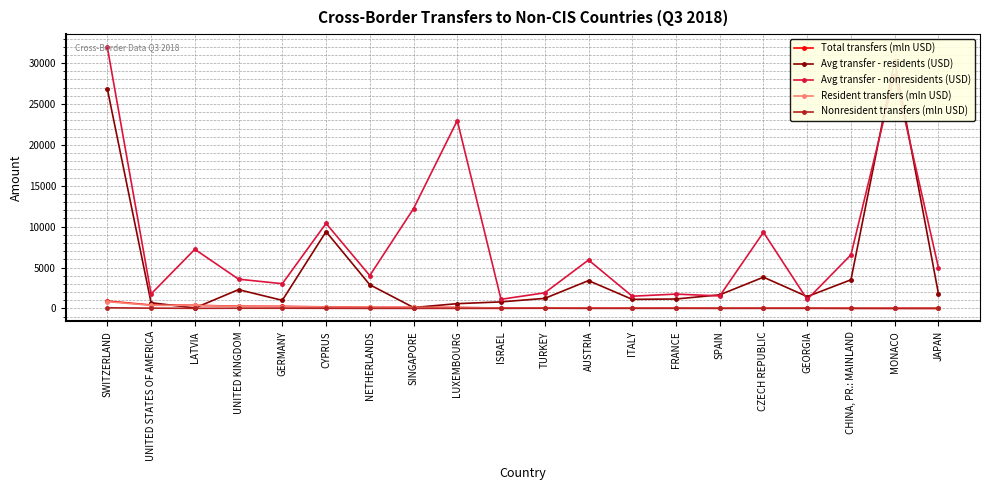

True or false: Nonresident transfers (mln USD) has more than 0 interior local peaks.

True